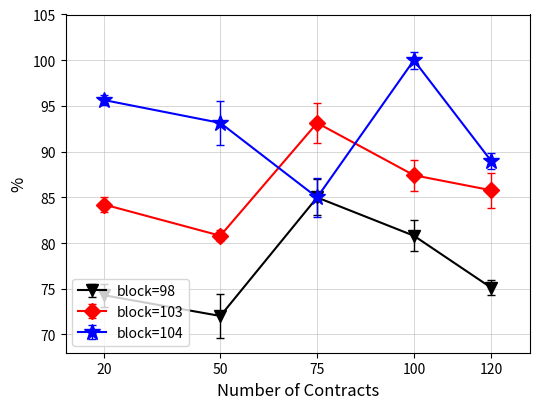

What is the value of the block=104 point at the 2nd from the left?

93.1